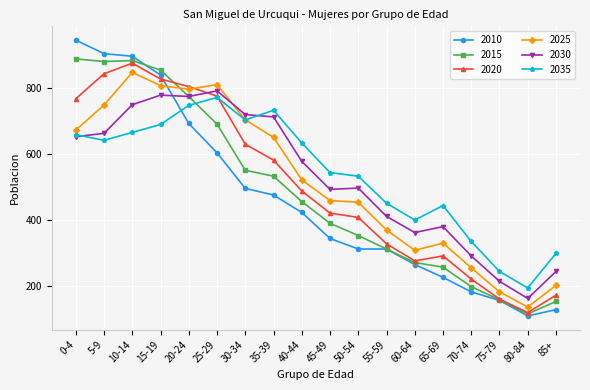

True or false: 2020 has a value of 275 at 60-64.

True